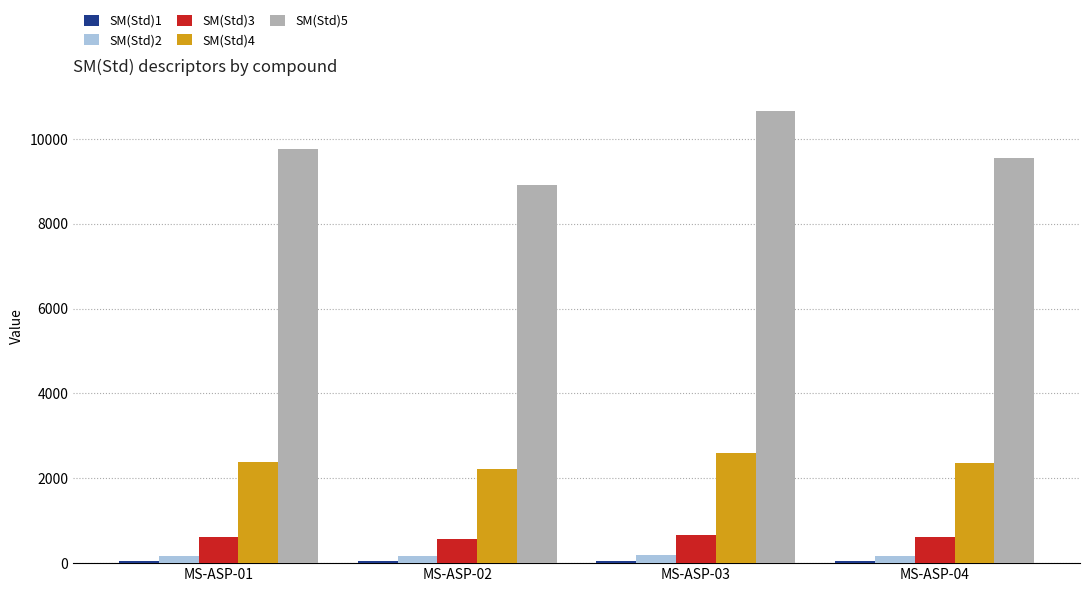

What is the sum of all SM(Std)4 values?

9566.6